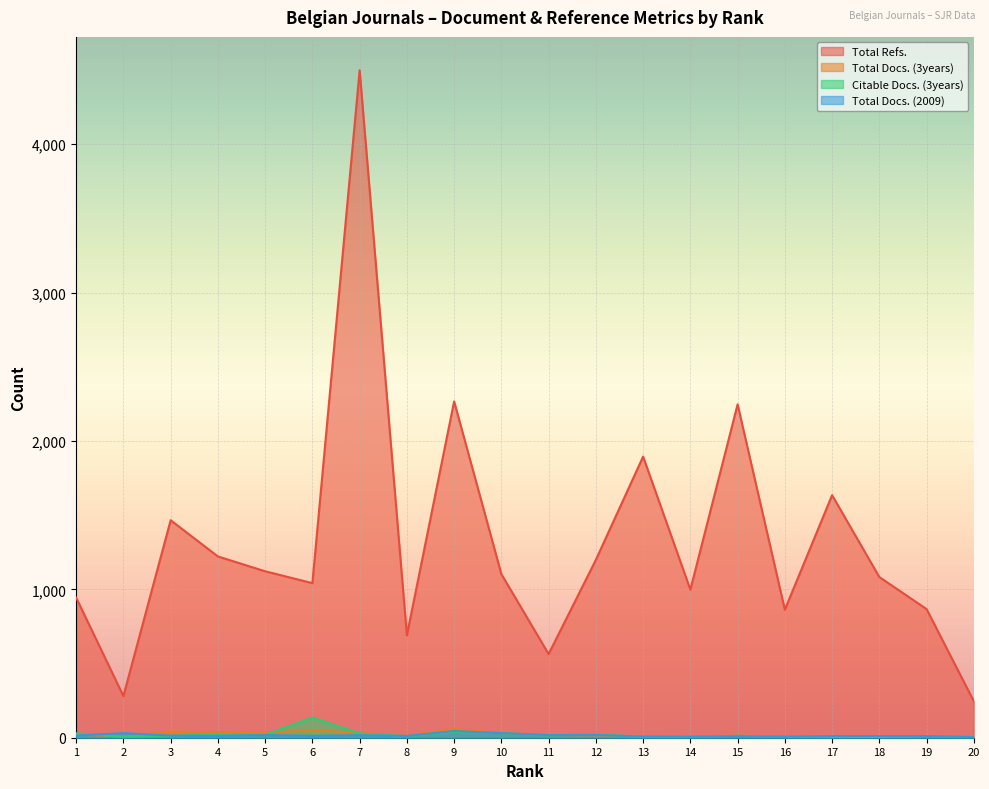

Is it true that Total Refs. equals 244 at 12?

False